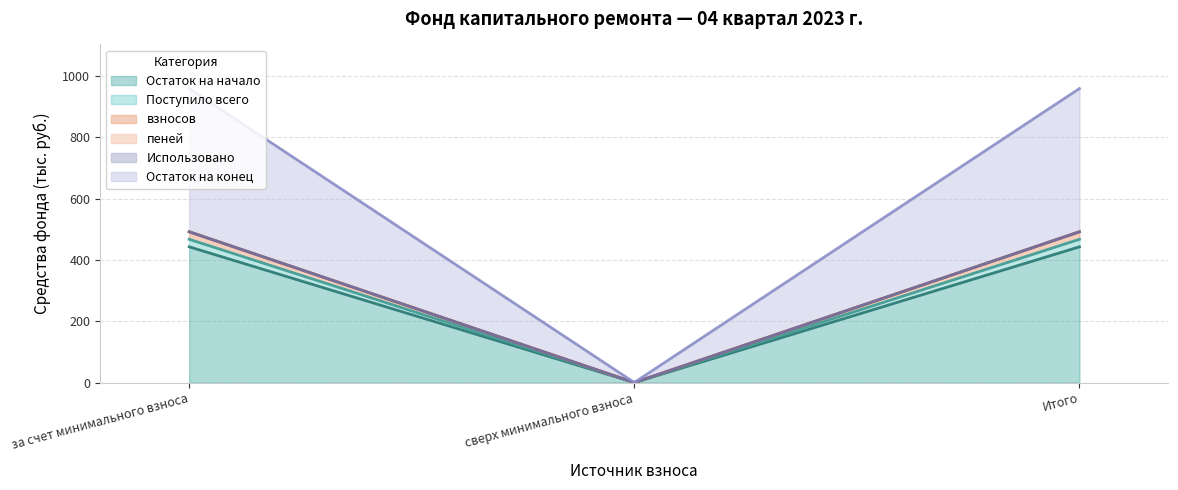

What is the highest value of the Остаток на начало series?

443.1